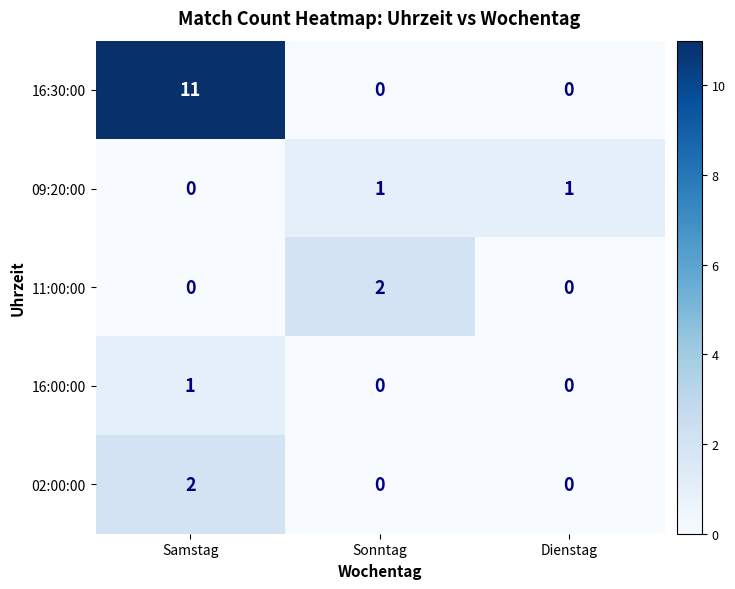

The value of 09:20:00 at Dienstag is 1. True or false?

True